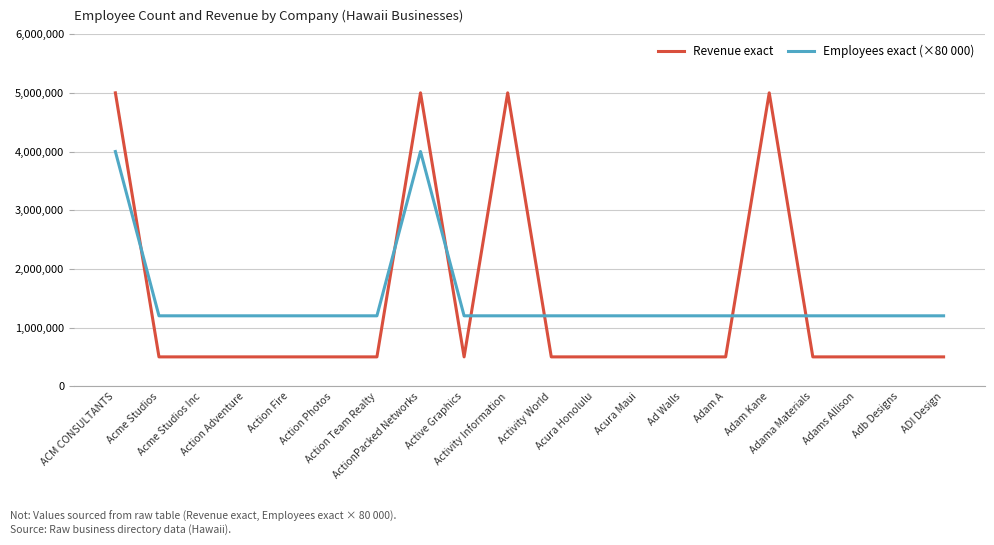

What are all the series names shown in the legend?

Revenue exact, Employees exact (×80 000)